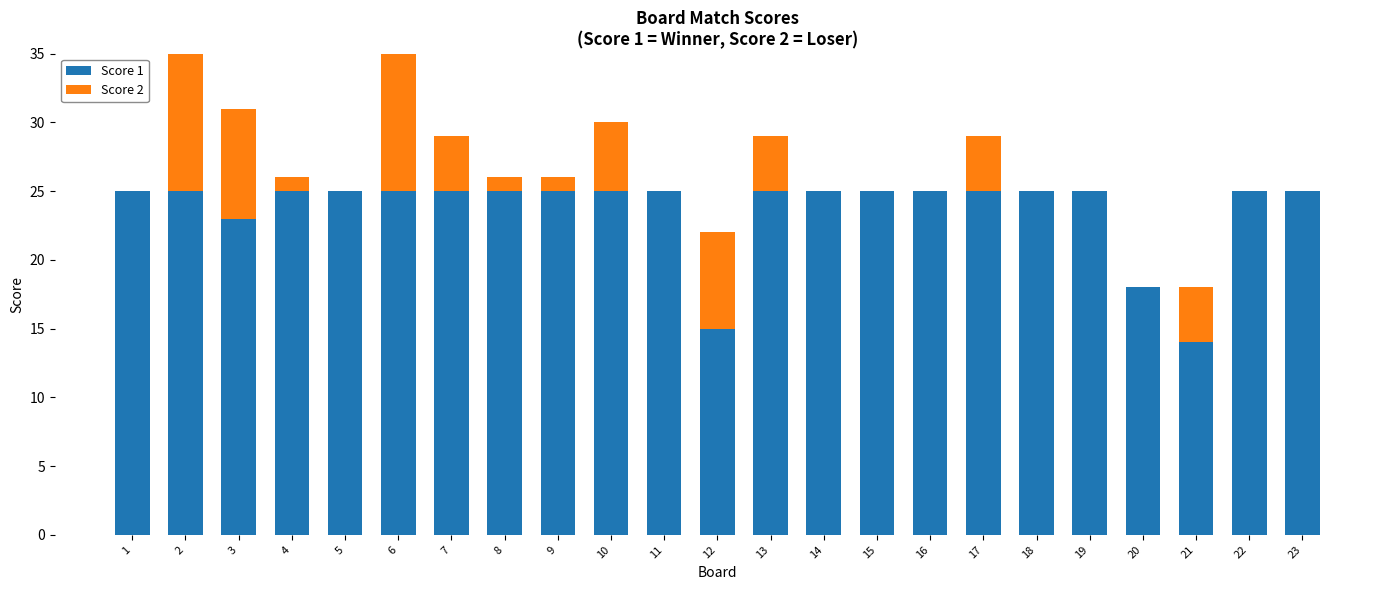

Which series changed the most between 6 and 23?

Score 2